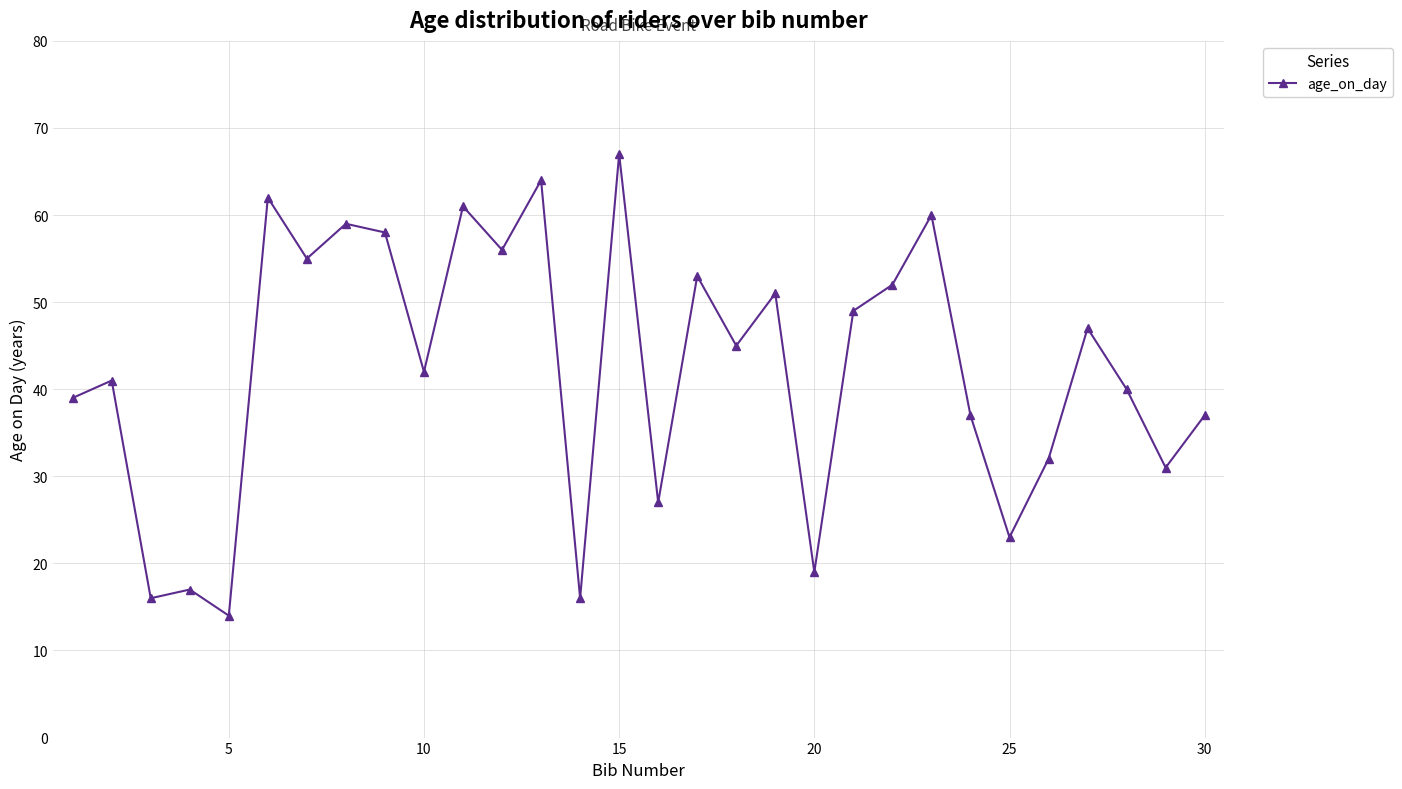

What is the difference between the maximum and minimum values?

53